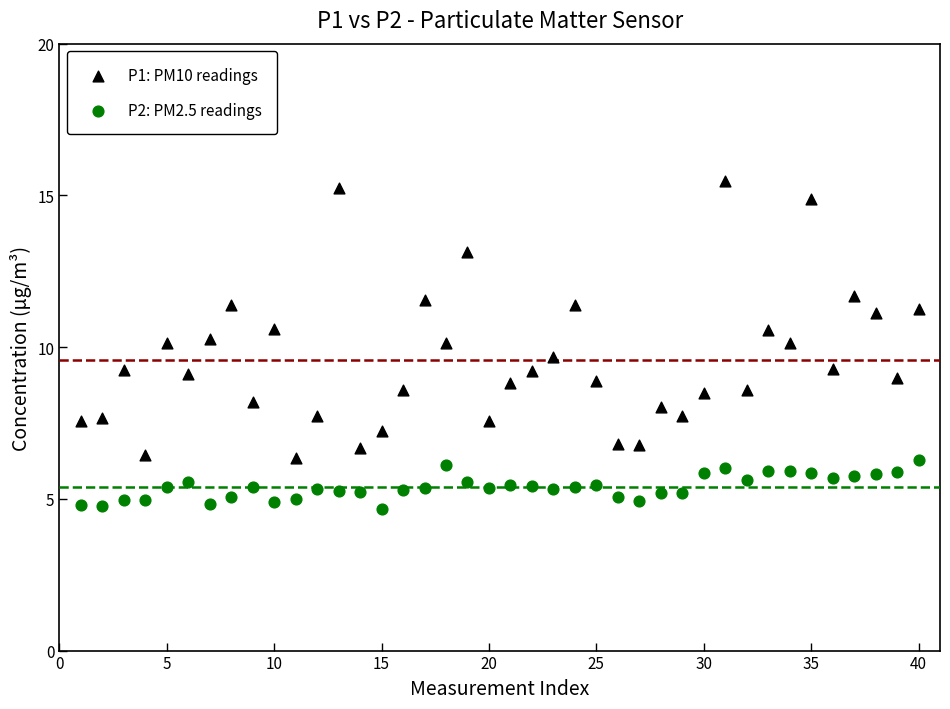

Across all data points, what is the range of X values (max minus min)?

39.0